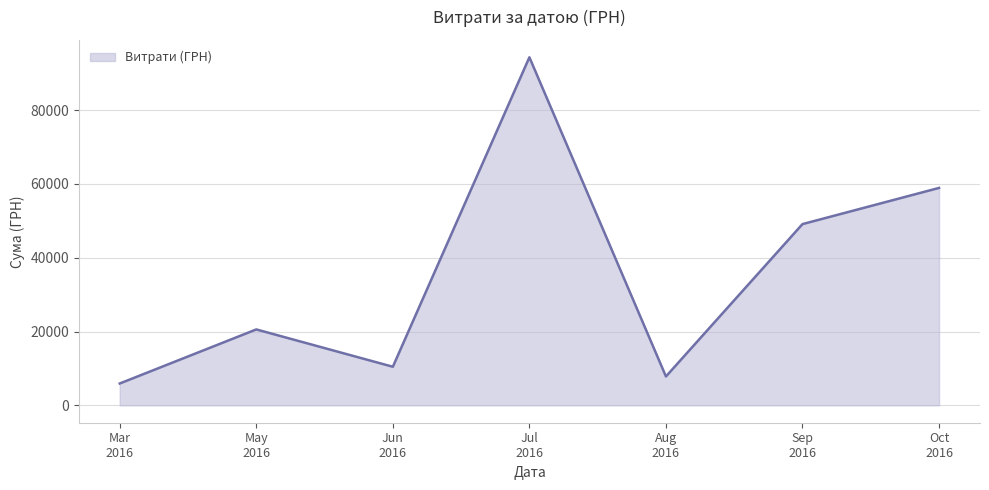

What is the smallest value displayed?

5917.0